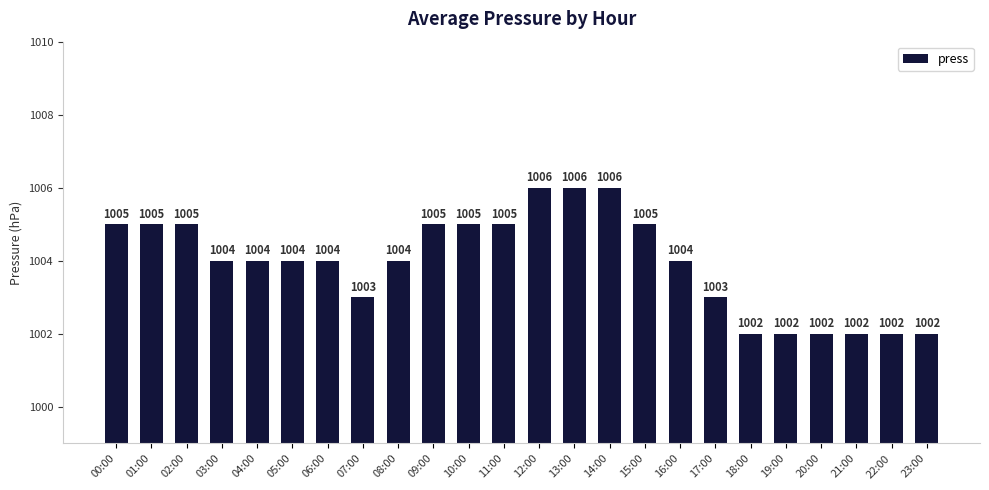

How many categories are shown in the chart?

24